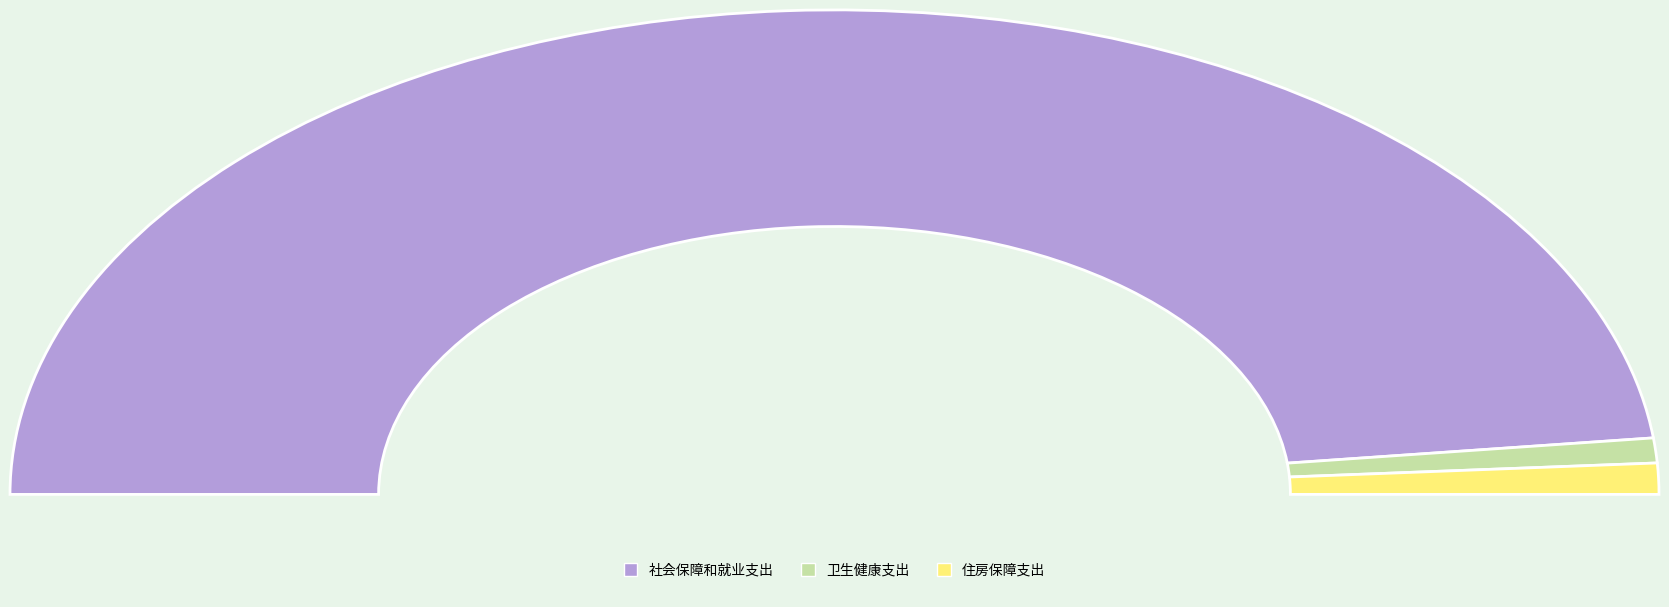

Rank the categories by value from lowest to highest.

卫生健康支出, 住房保障支出, 社会保障和就业支出